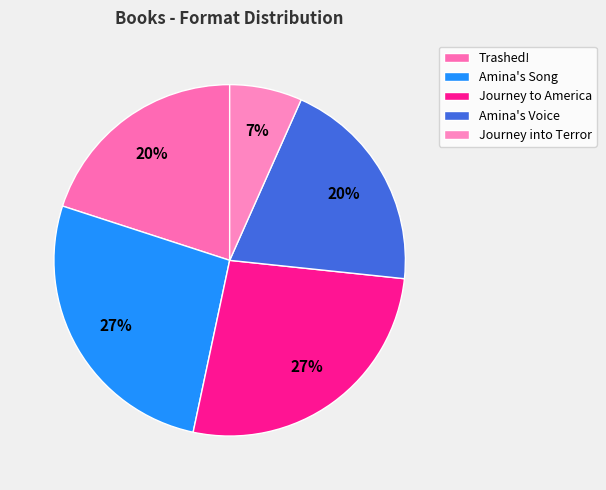

Combined, what portion of the pie is Amina's Voice and Amina's Song?

46.7%